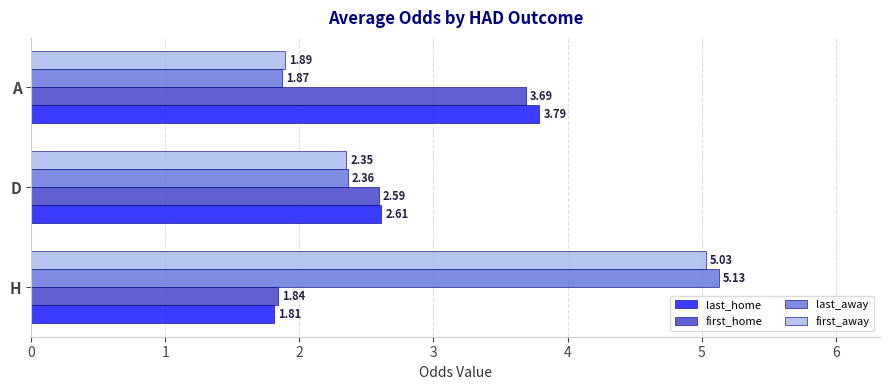

Rank the series by their maximum value, from lowest to highest.

first_home, last_home, first_away, last_away